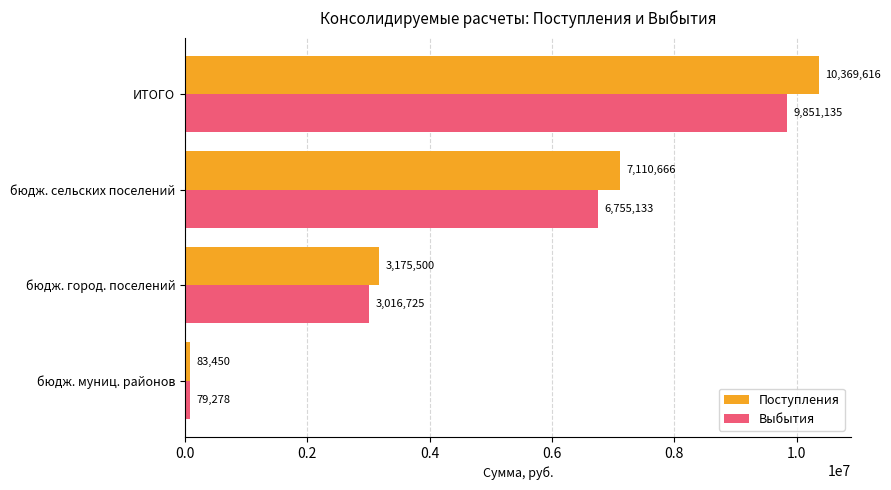

Which series has the widest spread of values?

Поступления